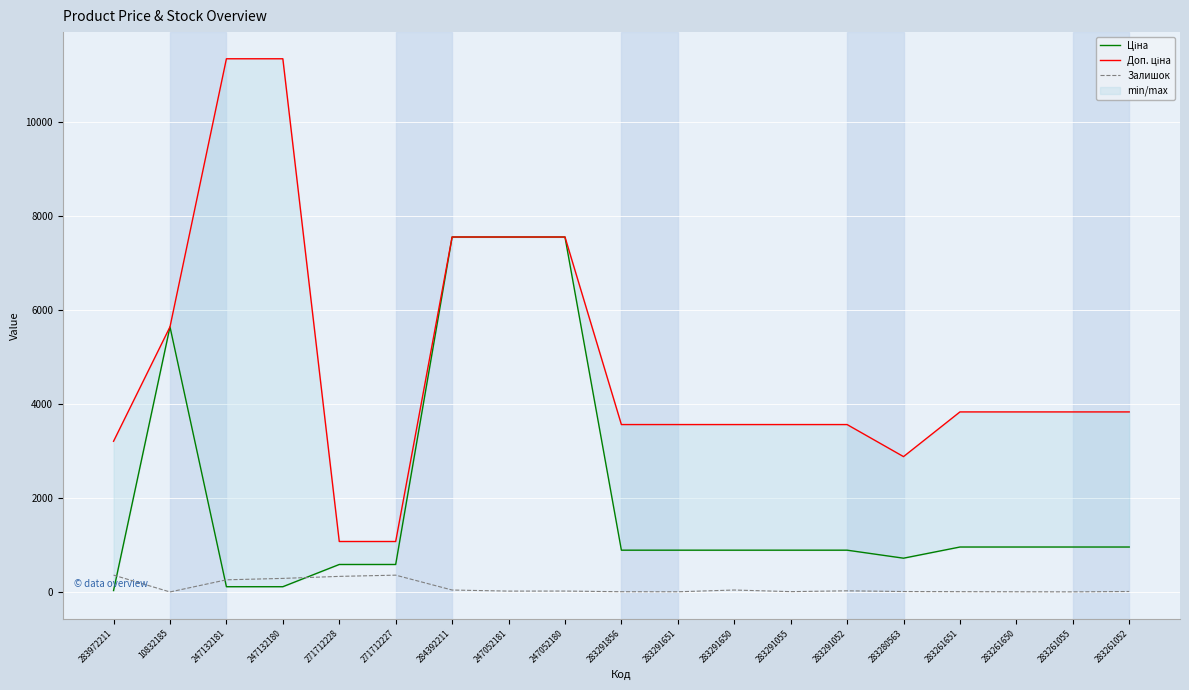

Which series changed the most between 271712227 and 283261055?

Доп. ціна